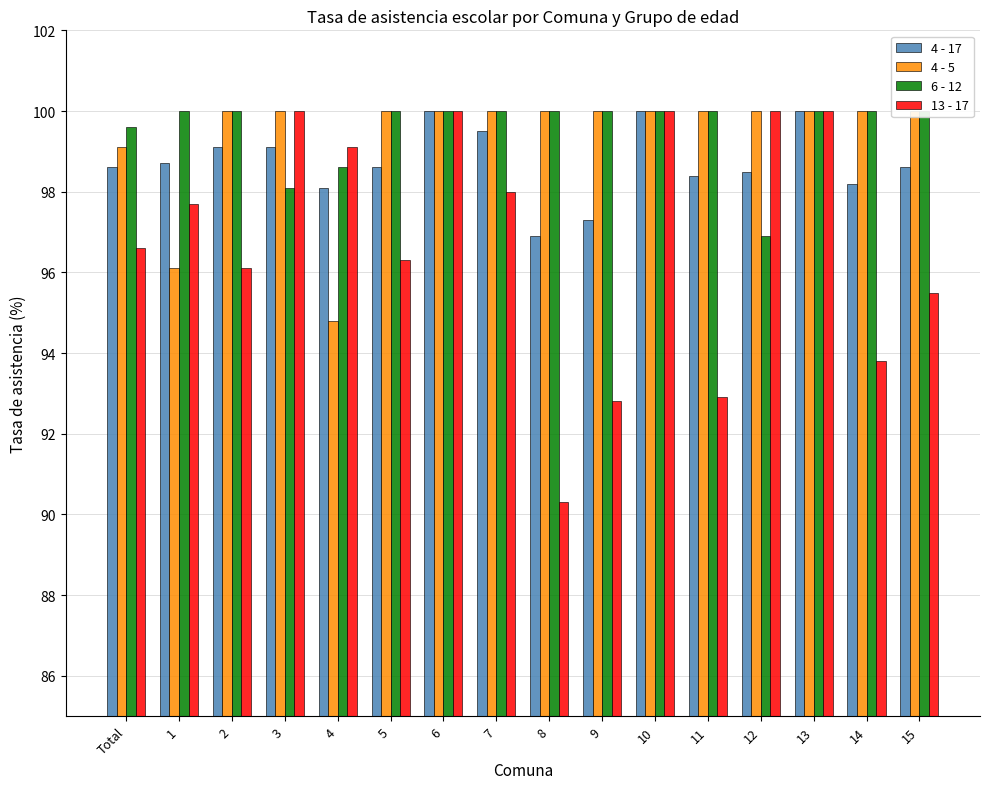

What is the total value across all series at 11?

391.3